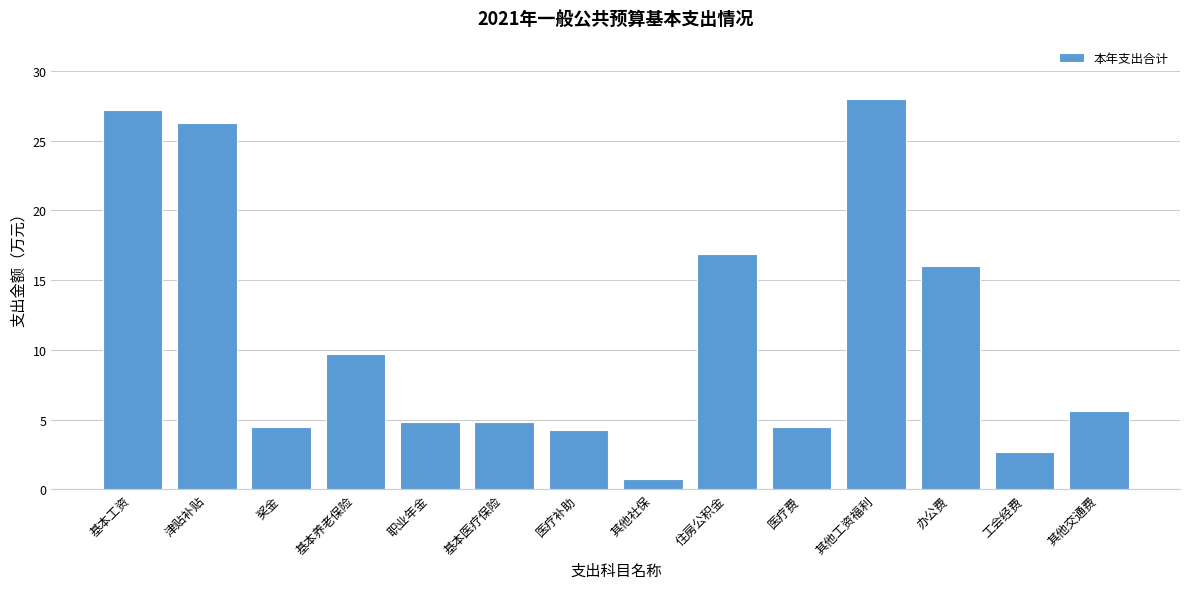

Reading left to right, transcribe all the data shown in this chart.

基本工资=27.2	津贴补贴=26.3	奖金=4.5	基本养老保险=9.7	职业年金=4.9	基本医疗保险=4.9	医疗补助=4.3	其他社保=0.7	住房公积金=16.9	医疗费=4.5	其他工资福利=28.0	办公费=16.0	工会经费=2.7	其他交通费=5.6